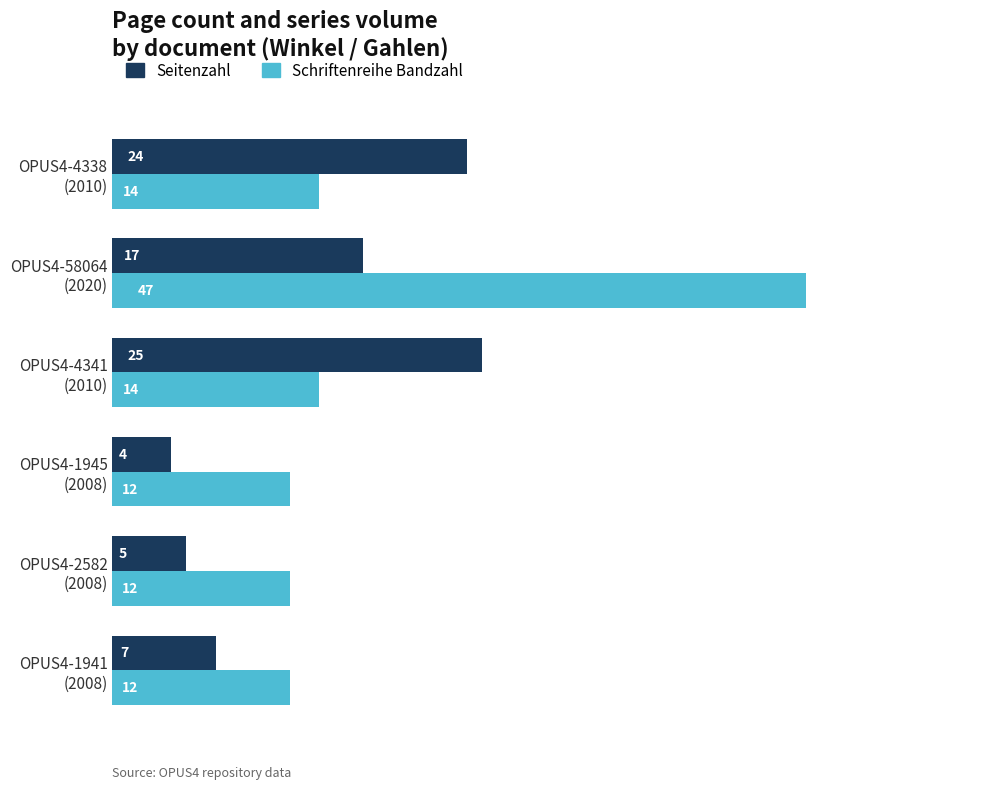

At how many categories does at least one series exceed 29?

1